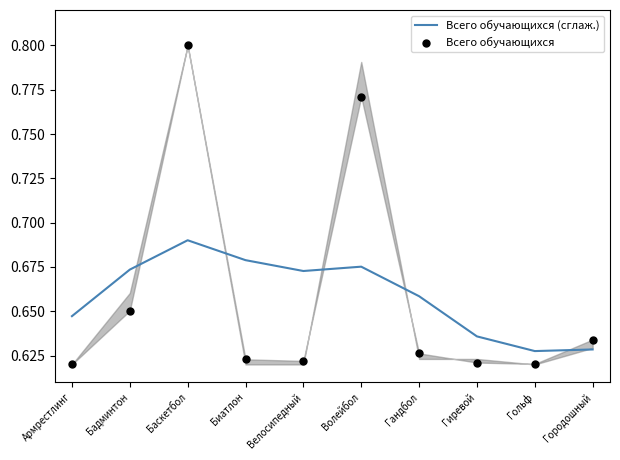

At how many categories does at least one series exceed 0?

10